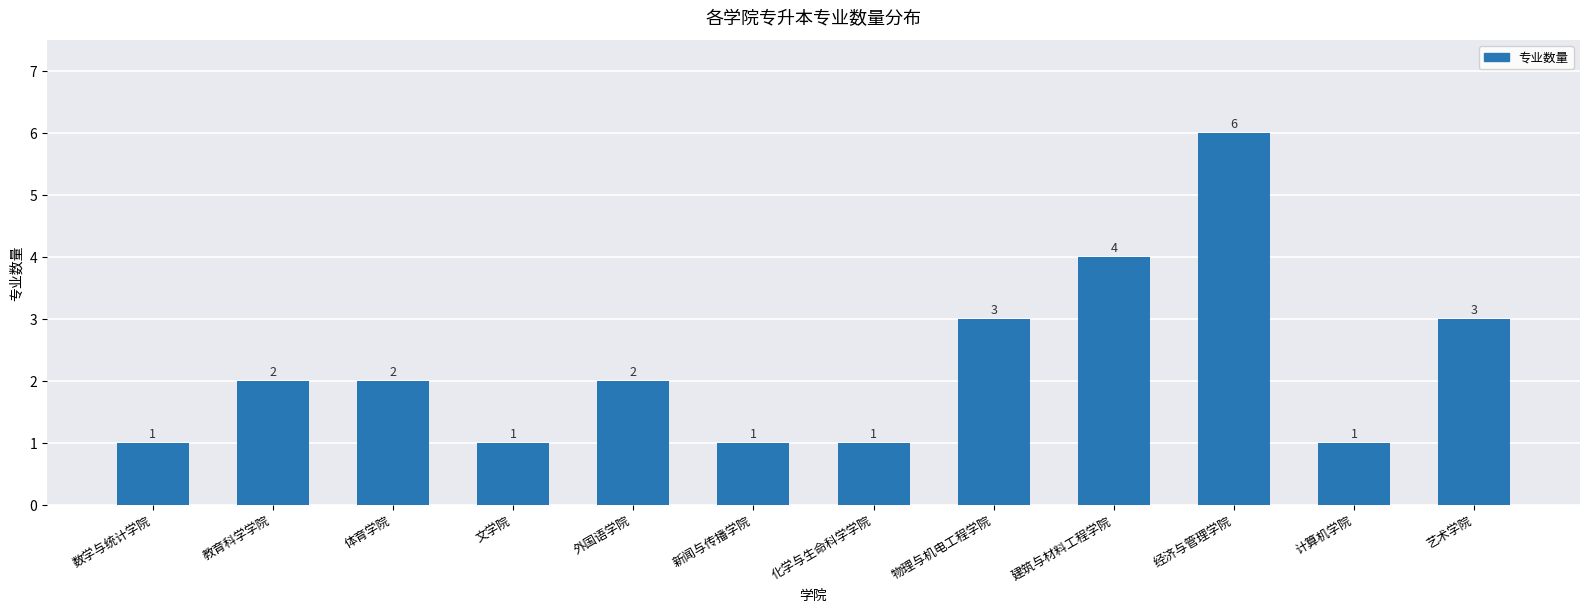

What is the label of the 9th bar from the left?

建筑与材料工程学院